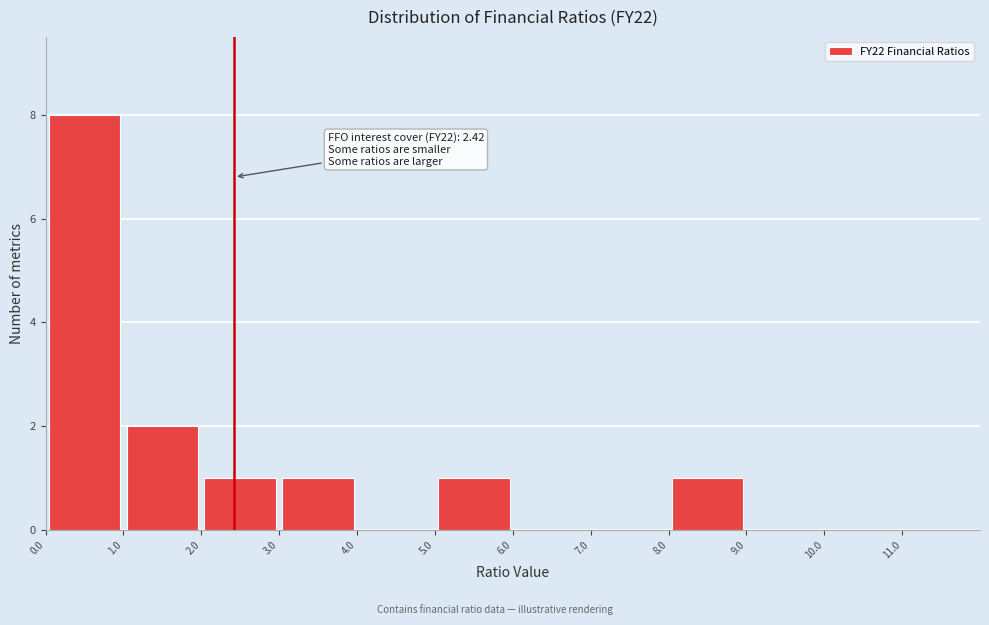

Over which range of the x-axis is the bar tallest?

0 to 1